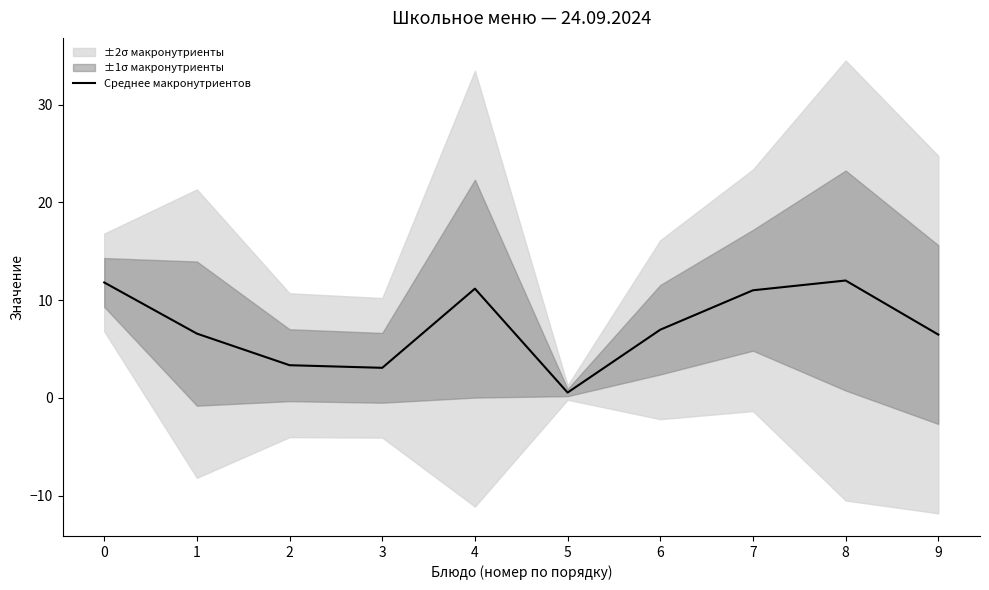

Read the value at 6.

7.0